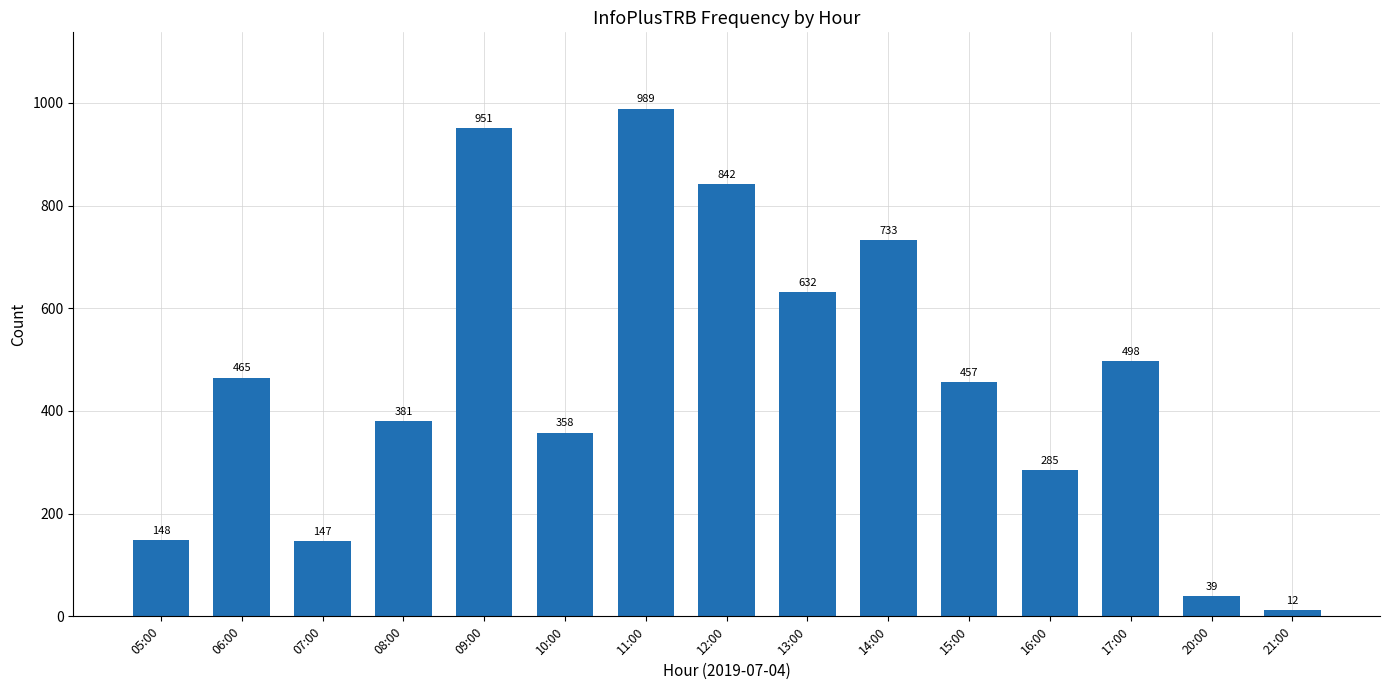

Does the chart contain stacked bars?

No